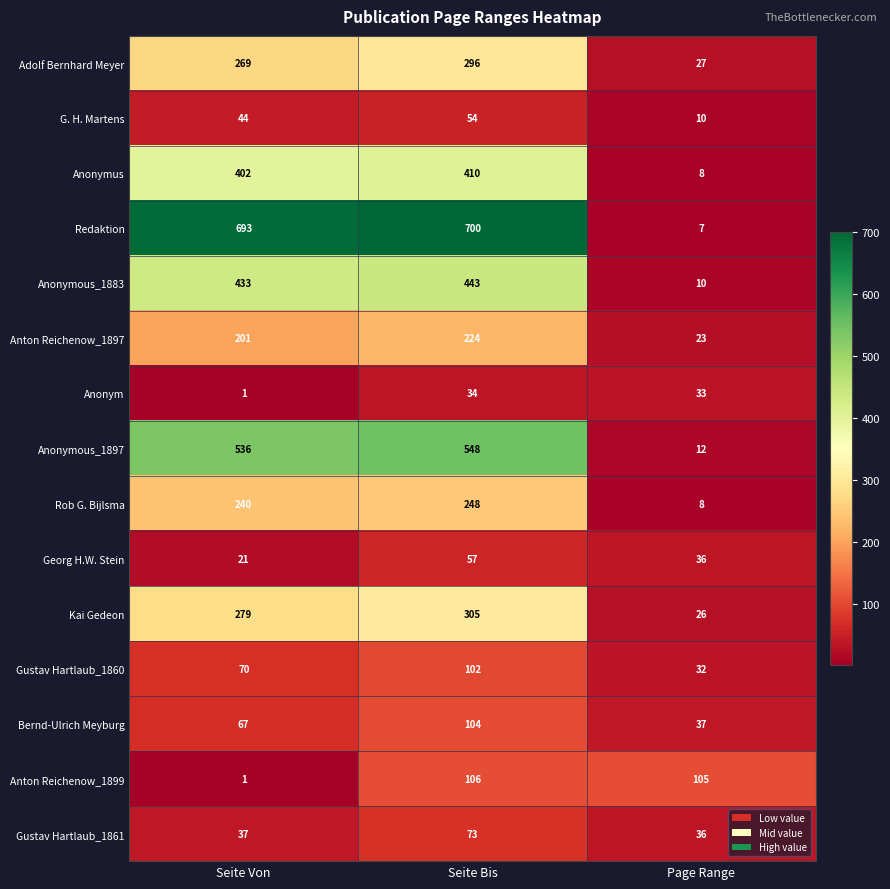

Count the number of categories in the chart.

3